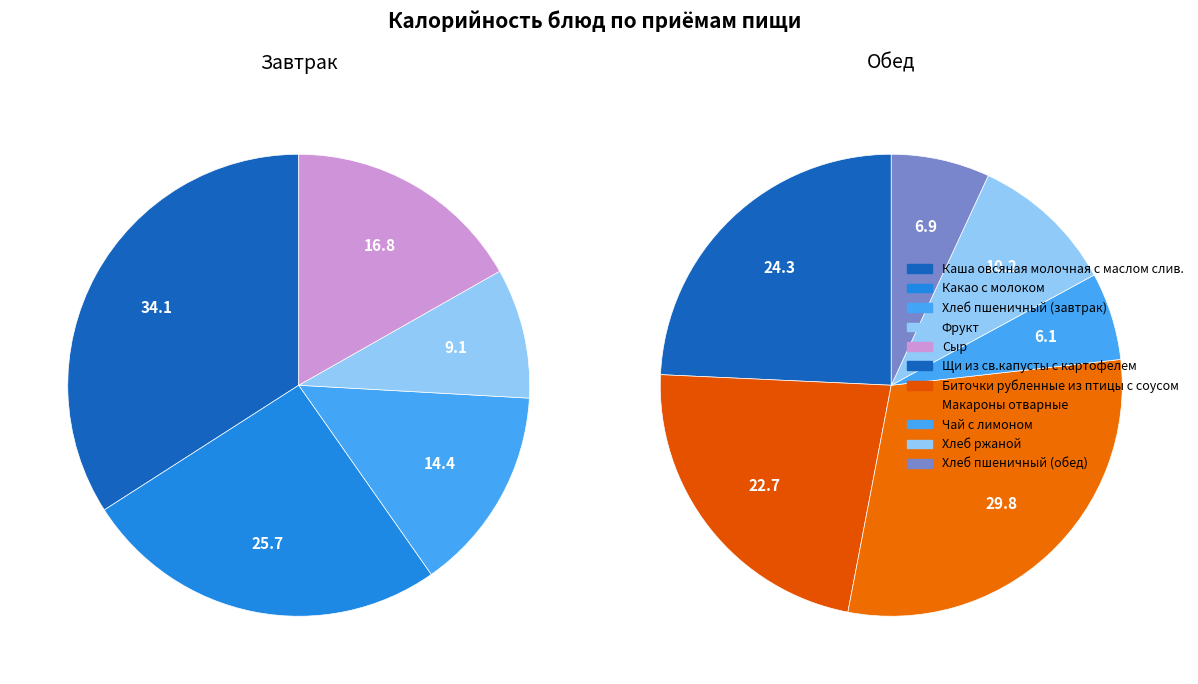

Combined, do Фрукт and Макароны отварные account for over 50%?

No